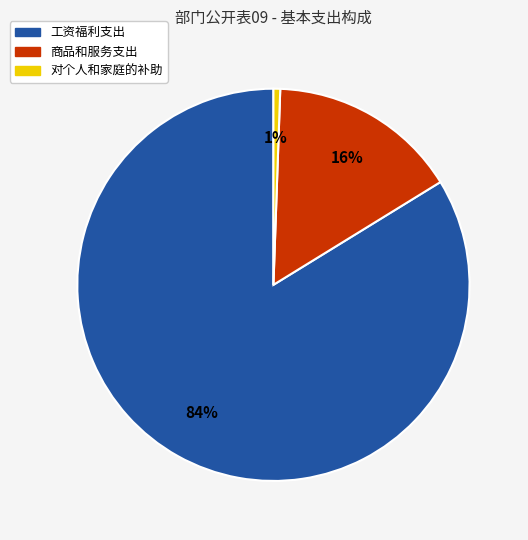

What percentage is the 对个人和家庭的补助 slice, to the nearest percent?

1%